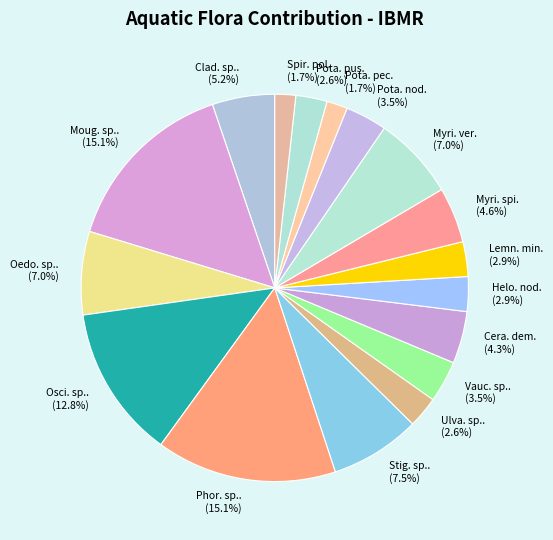

Does any single category account for the majority?

No